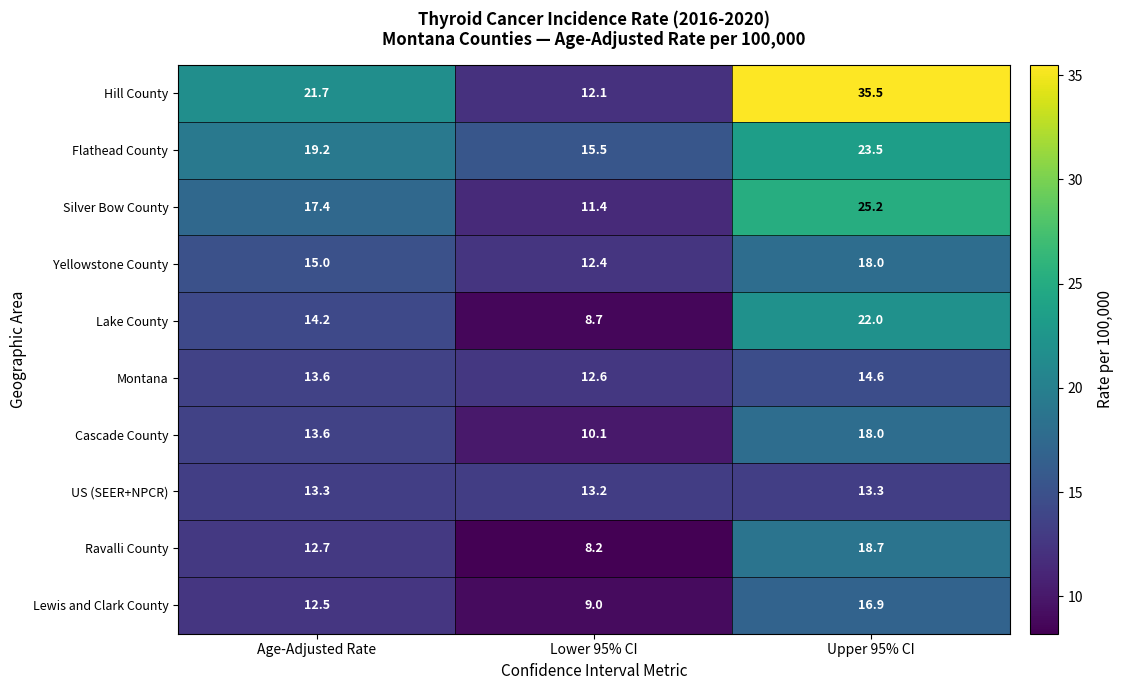

How many distinct data groups are displayed?

10